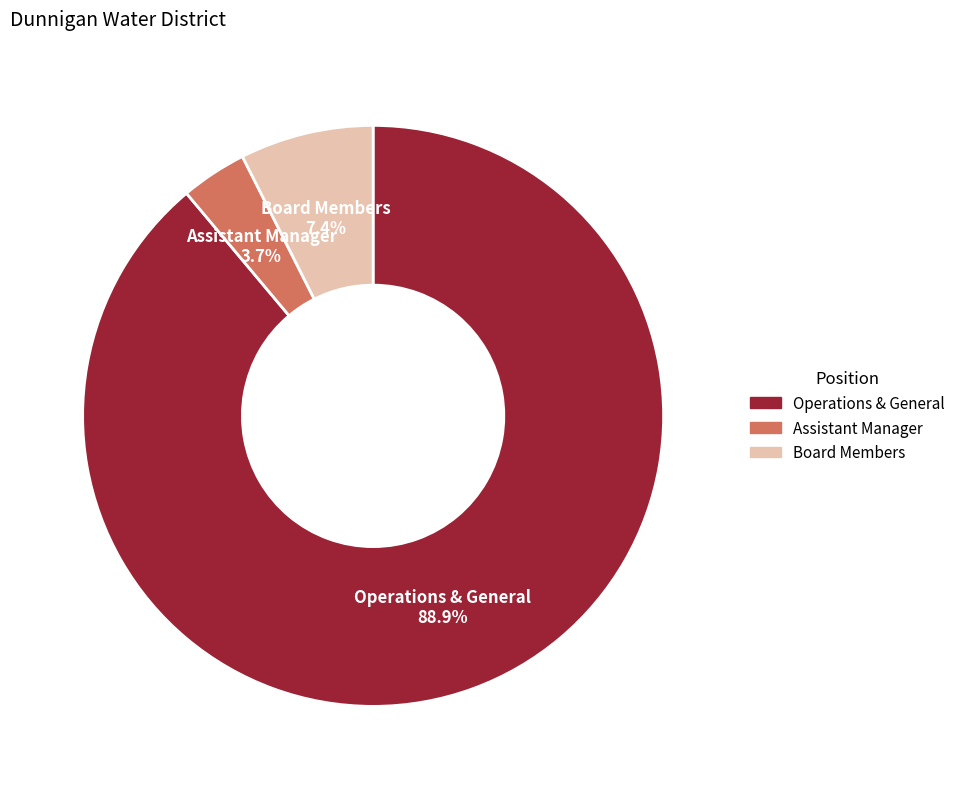

How many slices are in this pie chart?

3